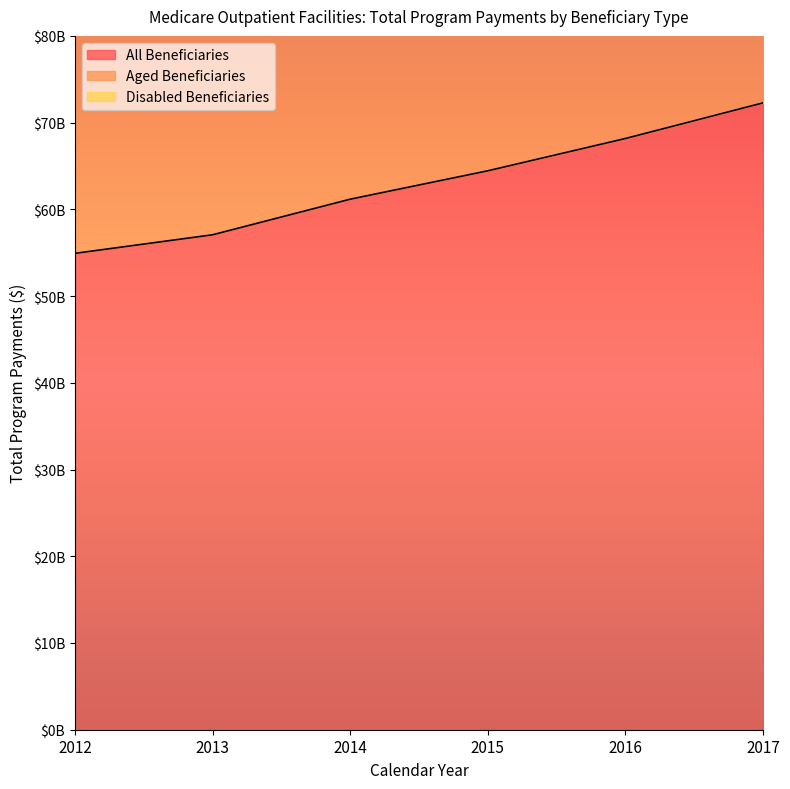

What is the difference between the highest and lowest values at 2015?

64444947050